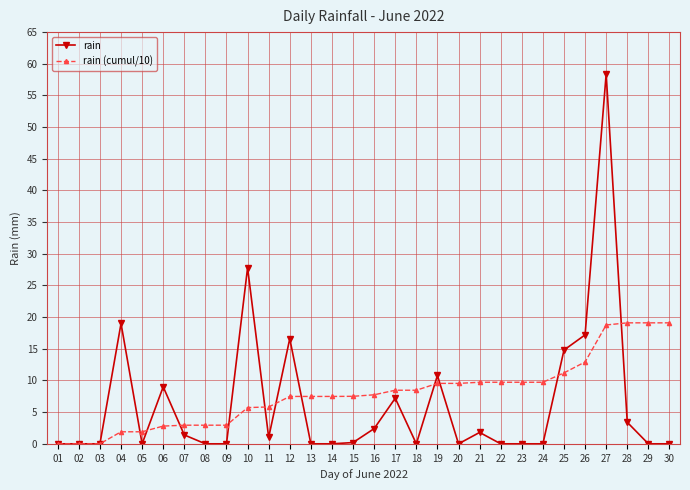

What is the greatest value displayed?

58.4